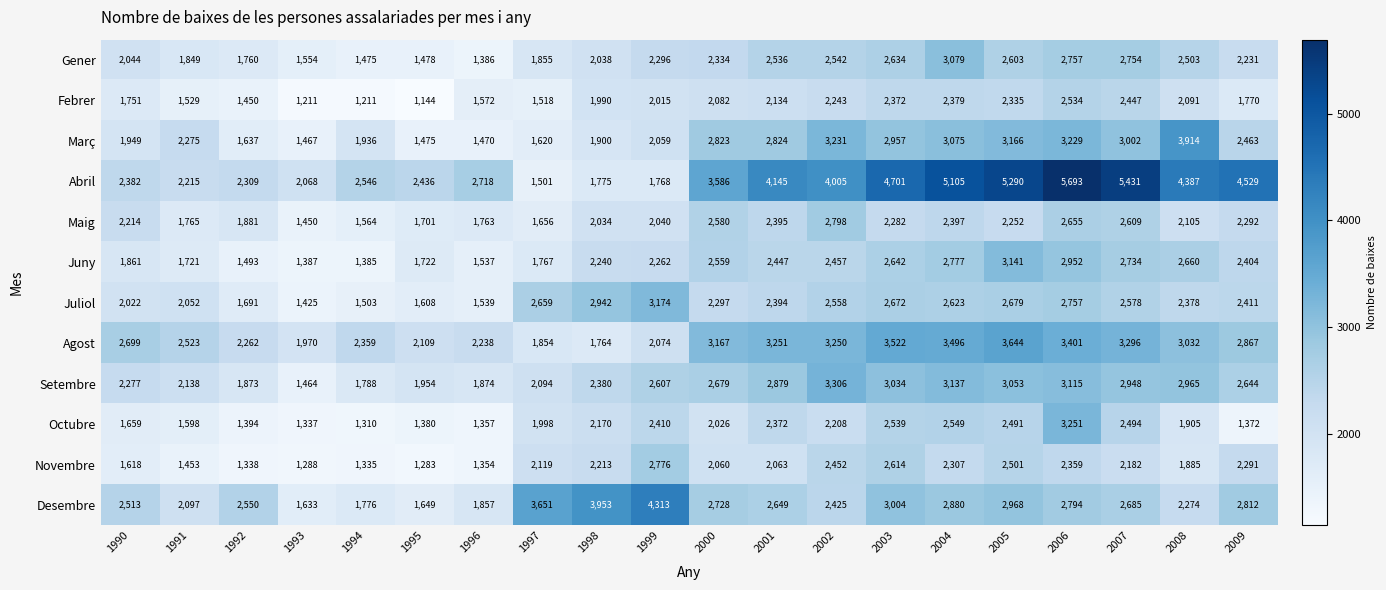

True or false: Juny has a value of 2158 at 2005.

False